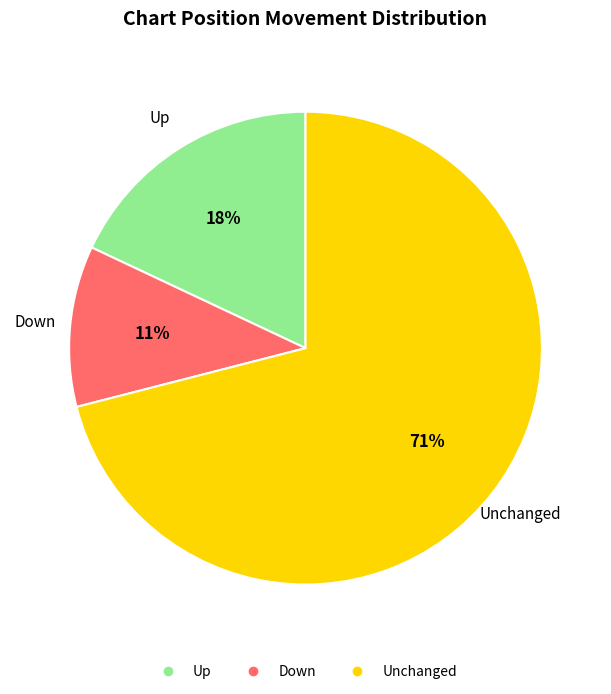

Is there any slice that represents more than half of the pie?

Yes